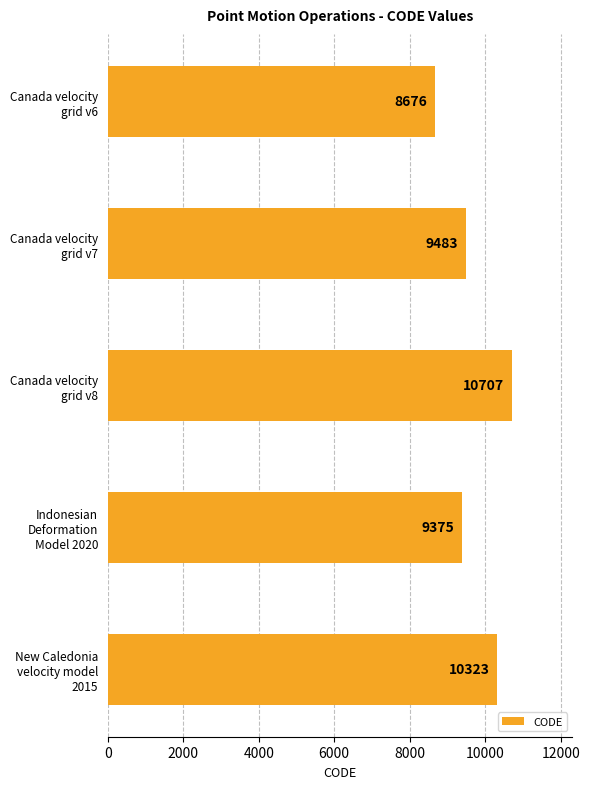

What is the greatest value displayed?

10707